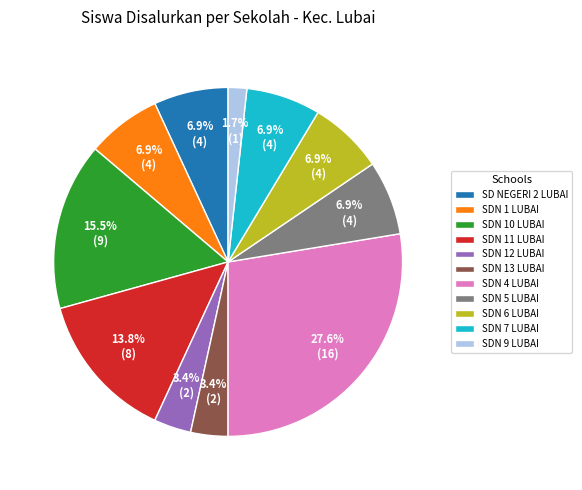

To the nearest percent, what is the combined percentage of SDN 9 LUBAI and SDN 4 LUBAI?

29%